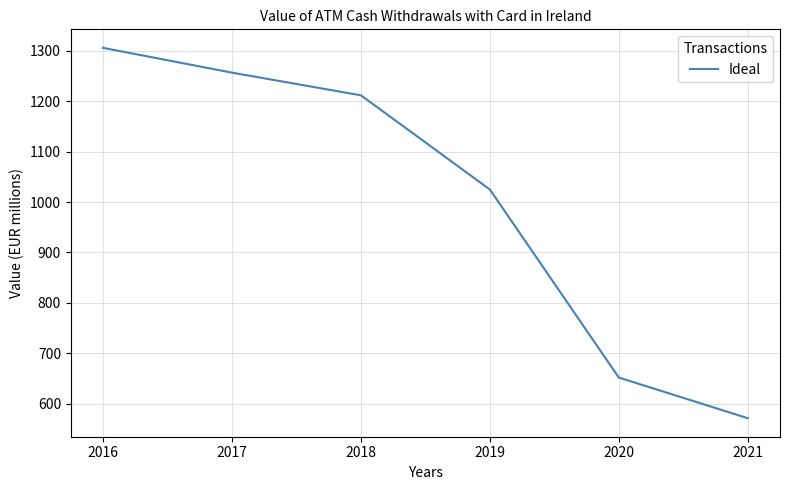

How many series are shown in this chart?

1